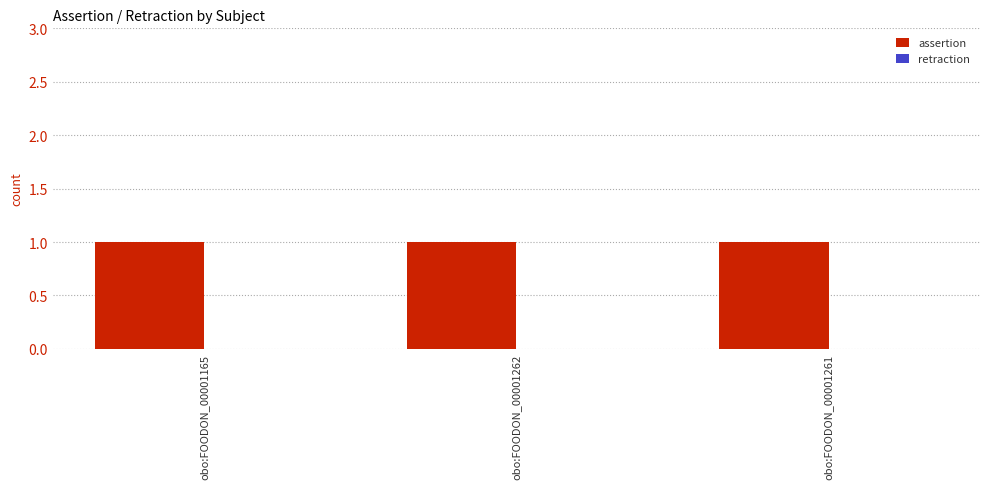

What is the label of the 2nd bar from the right?

obo:FOODON_00001262